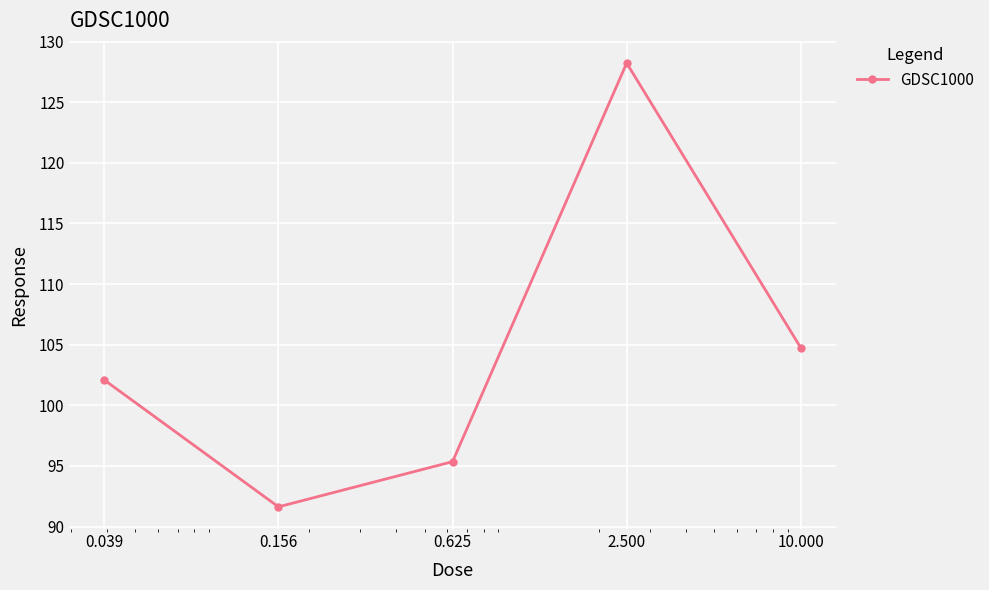

True or false: the data has more than 2 interior local peaks.

False